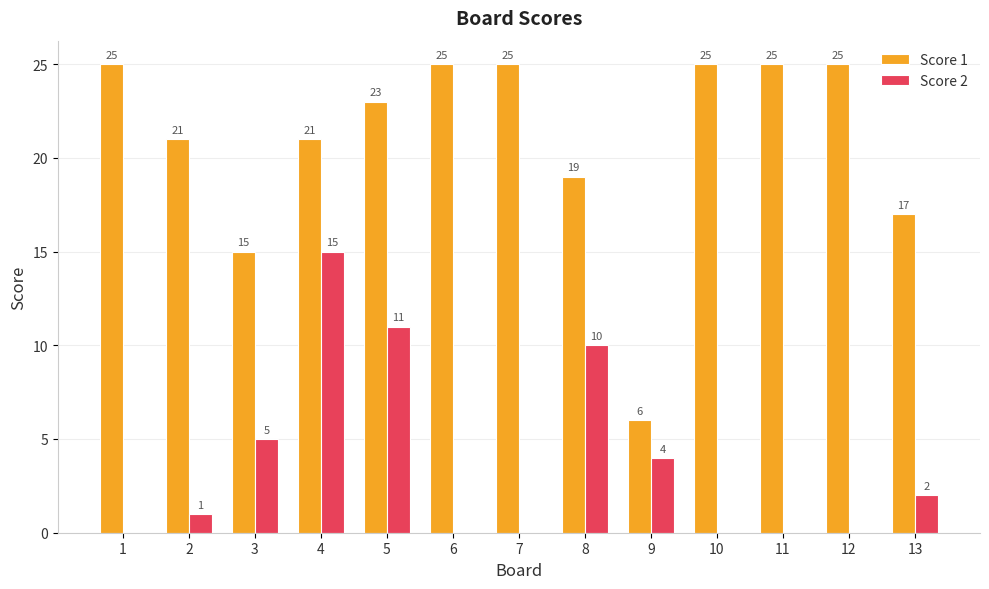

What is the sum of all Score 2 values?

48